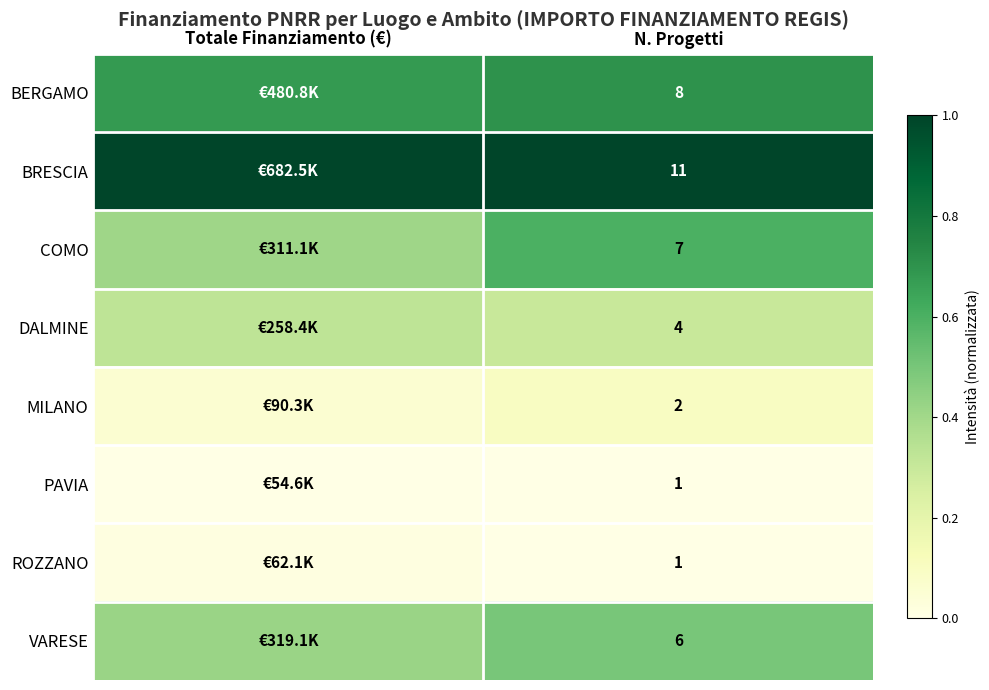

At how many categories does at least one series exceed 0?

2